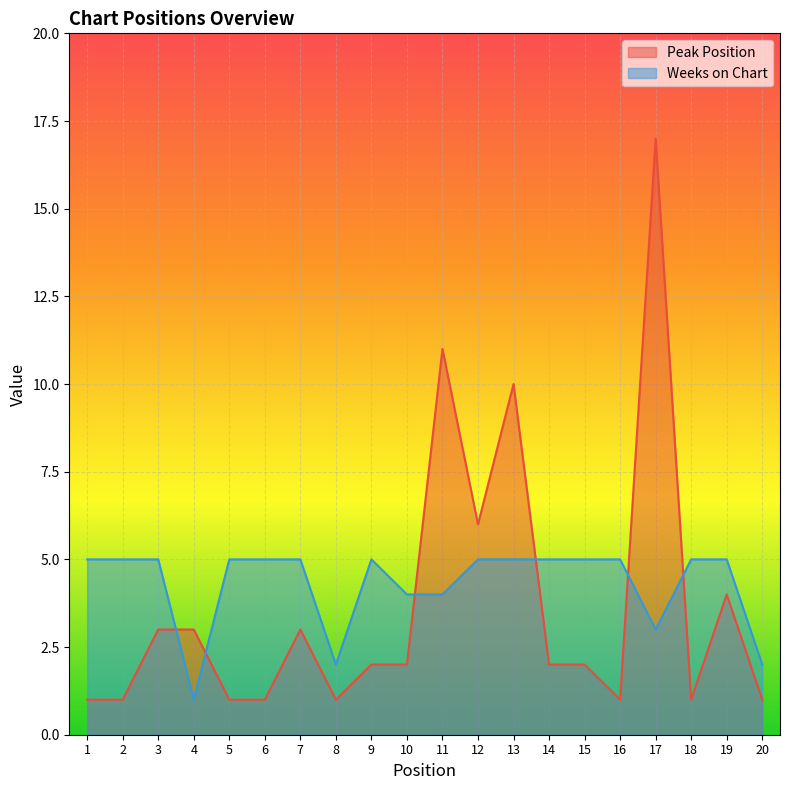

How many interior local valleys does the Weeks on Chart series have?

3